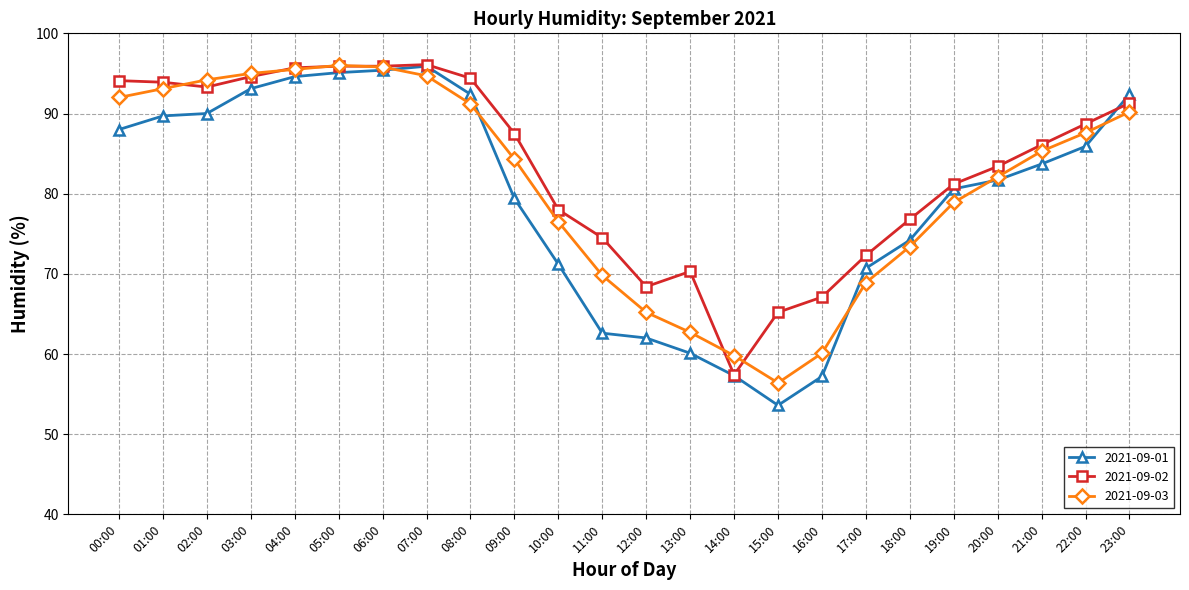

How many lines are shown in the chart?

3